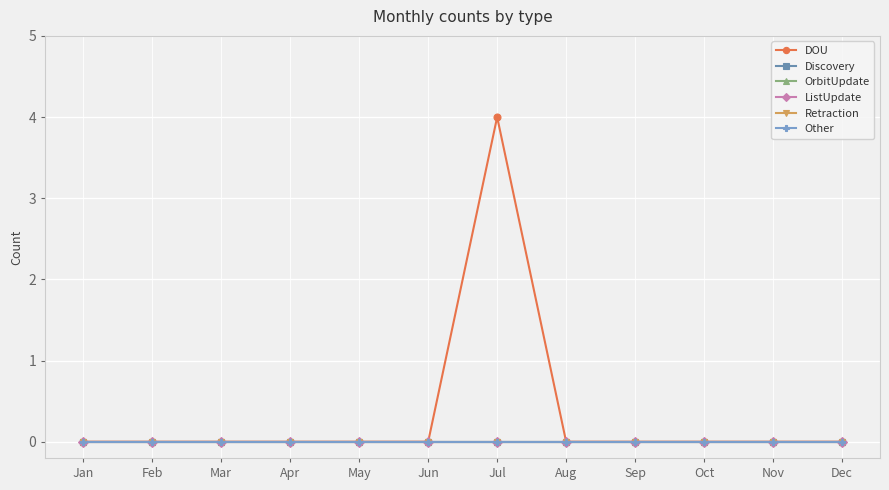

The ListUpdate series shows 0 at Oct. True or false?

True